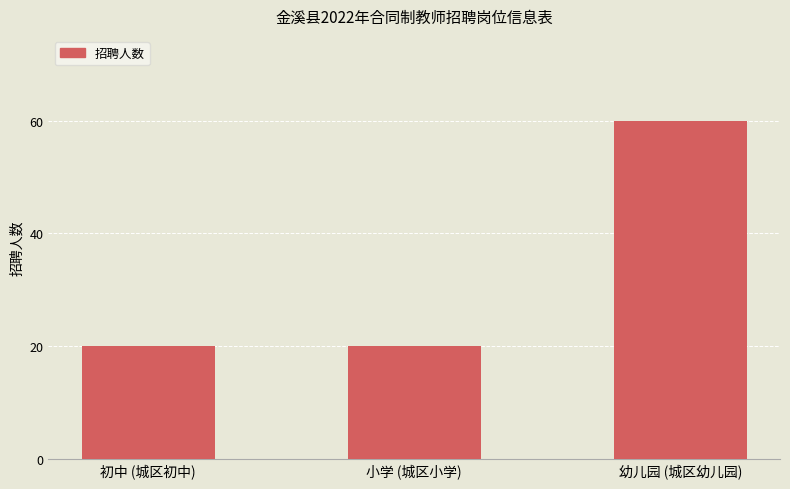

What is the average value?

33